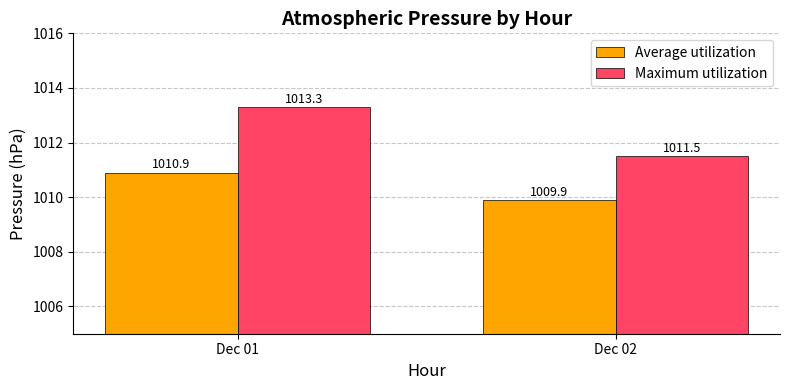

Reading left to right, extract all data points from this chart.

Average utilization: 1010.9	1009.9
Maximum utilization: 1013.3	1011.5